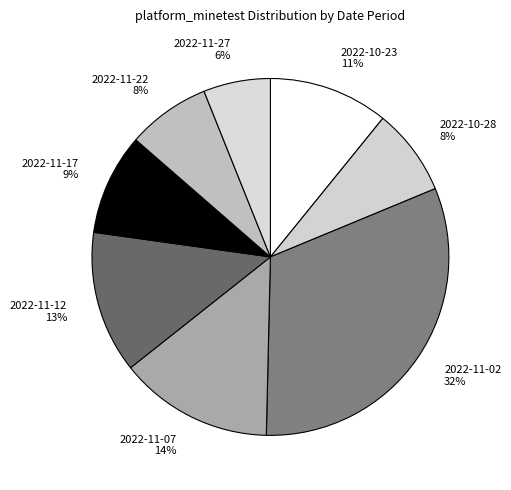

Is there any slice that represents more than half of the pie?

No